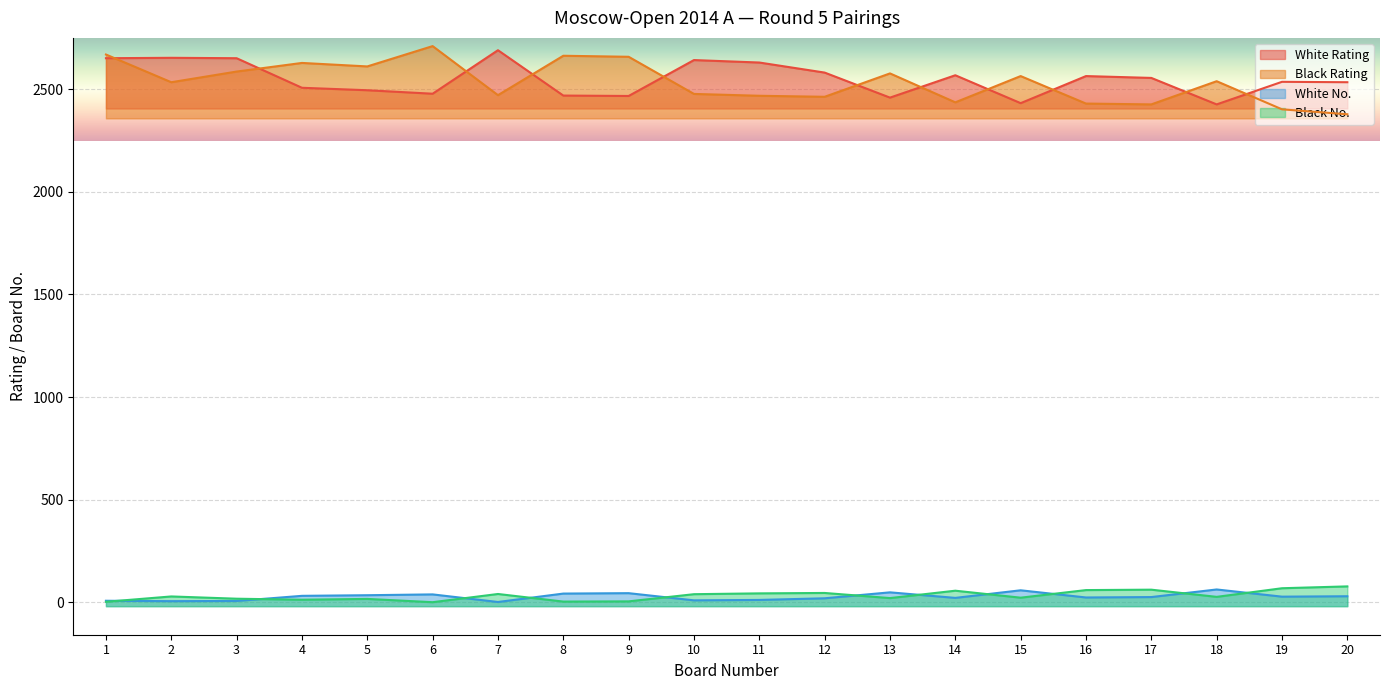

What is the average value of the White Rating series?

2549